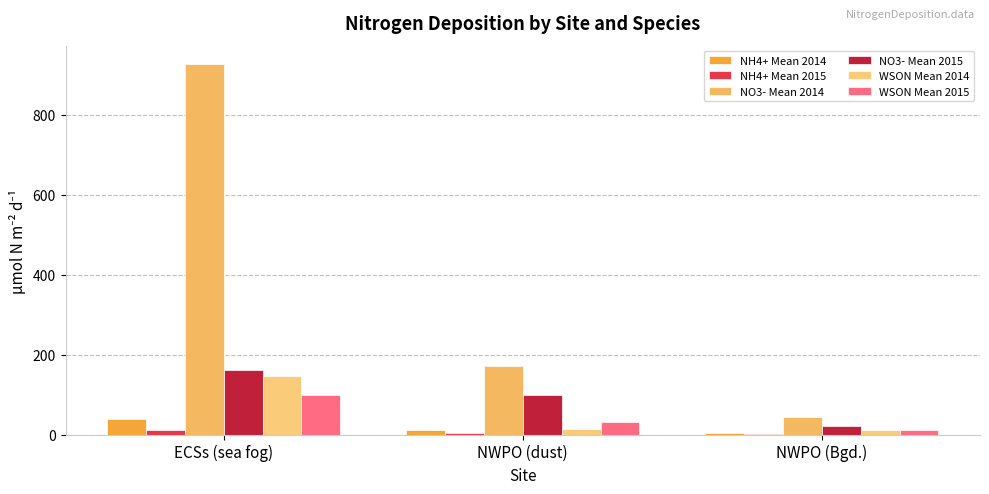

Reading left to right, what are all the values shown in this chart?

NH4+ Mean 2014: ECSs (sea fog)=38.1	NWPO (dust)=11.9	NWPO (Bgd.)=4.7
NH4+ Mean 2015: ECSs (sea fog)=10.9	NWPO (dust)=5.0	NWPO (Bgd.)=1.4
NO3- Mean 2014: ECSs (sea fog)=926.0	NWPO (dust)=172.0	NWPO (Bgd.)=44.6
NO3- Mean 2015: ECSs (sea fog)=161.0	NWPO (dust)=98.8	NWPO (Bgd.)=21.9
WSON Mean 2014: ECSs (sea fog)=147.0	NWPO (dust)=14.6	NWPO (Bgd.)=10.5
WSON Mean 2015: ECSs (sea fog)=98.5	NWPO (dust)=30.2	NWPO (Bgd.)=11.5